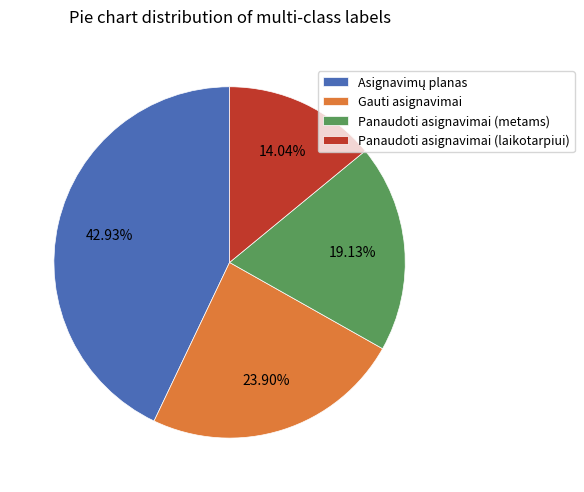

Is Gauti asignavimai the majority of the pie?

No